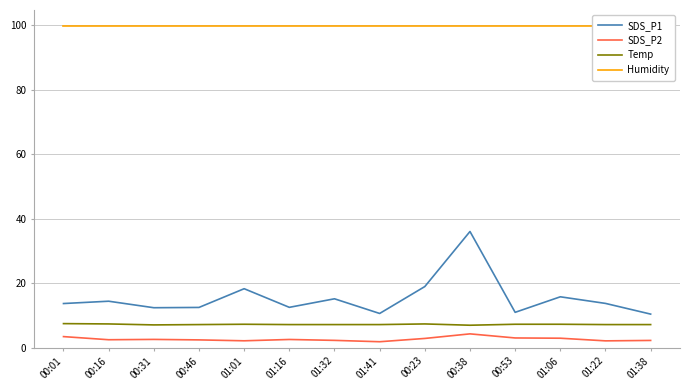

Rank the series by their maximum value, from lowest to highest.

SDS_P2, Temp, SDS_P1, Humidity